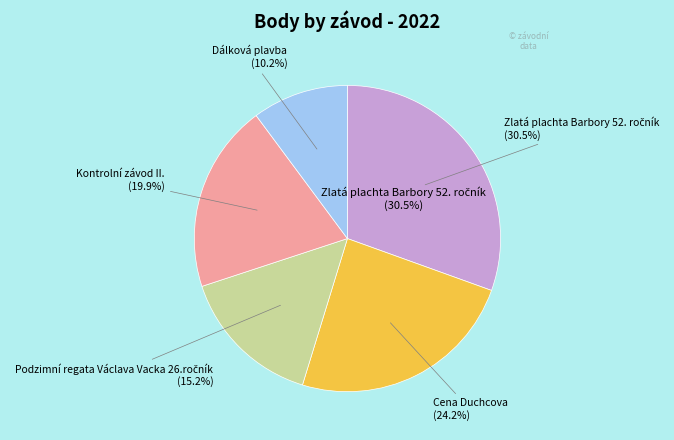

Approximately how many times larger is the value at Zlatá plachta Barbory 52. ročník compared to Podzimní regata Václava Vacka 26.ročník?

2.0